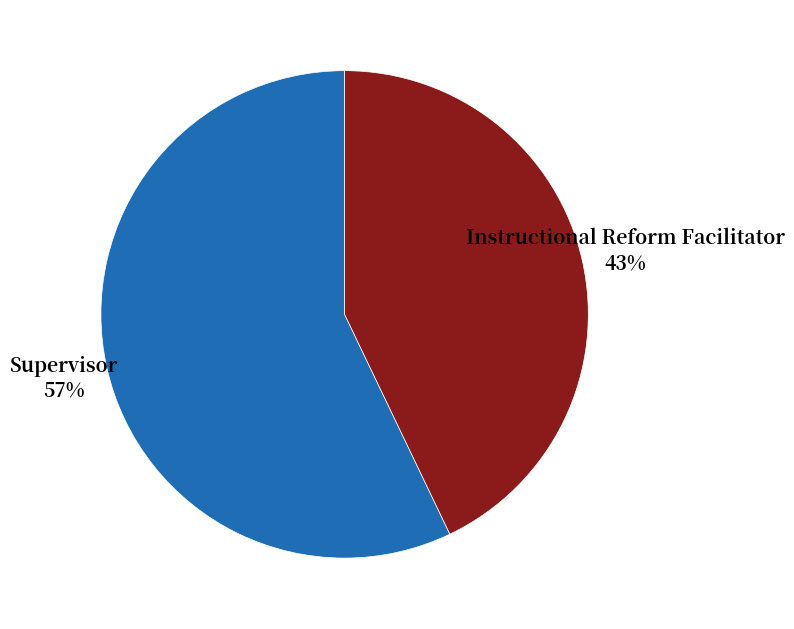

True or false: Supervisor accounts for 47% of the total.

False